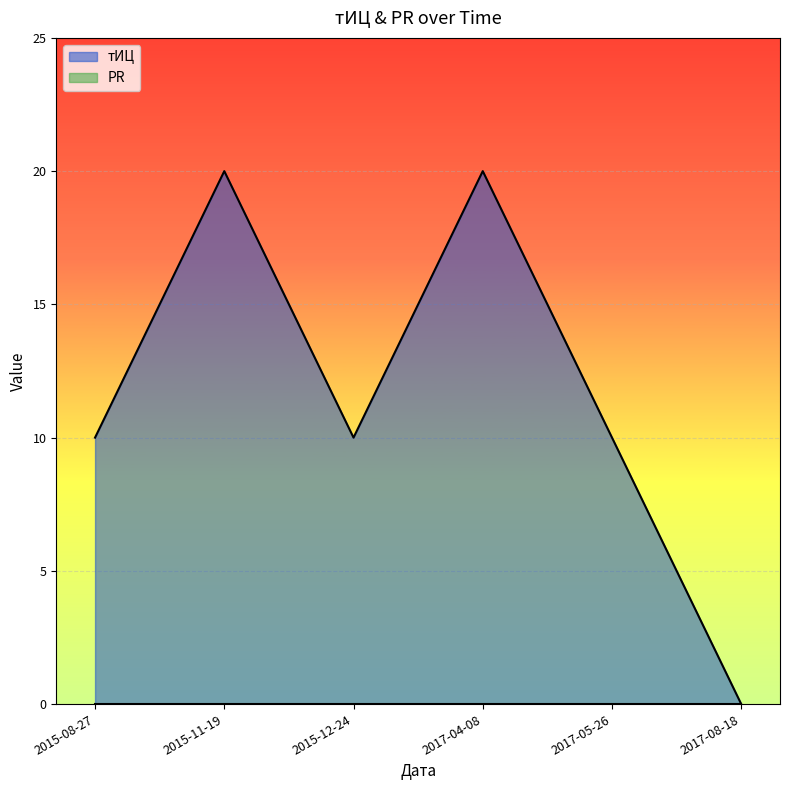

Count the number of categories in the chart.

6